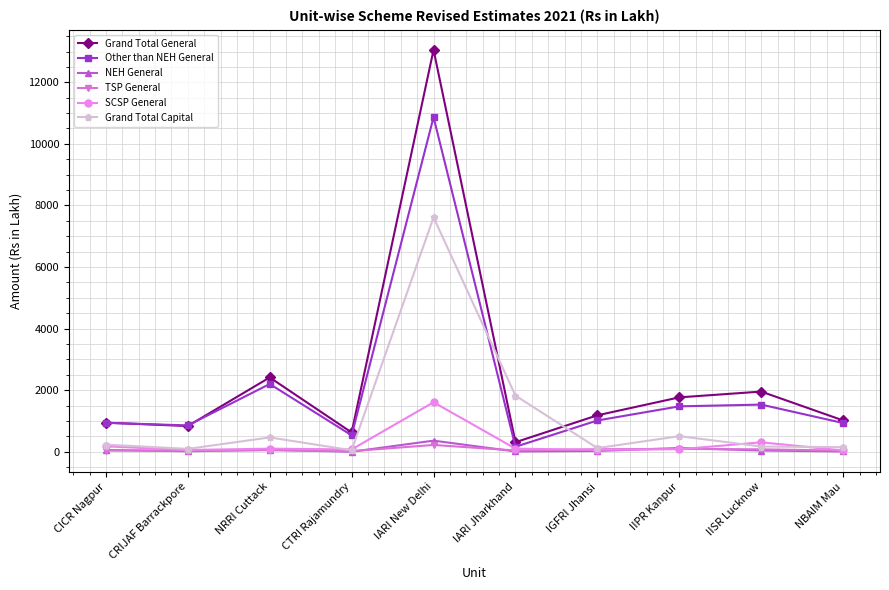

What is the sum of the TSP General values at NRRI Cuttack and CTRI Rajamundry?

70.5